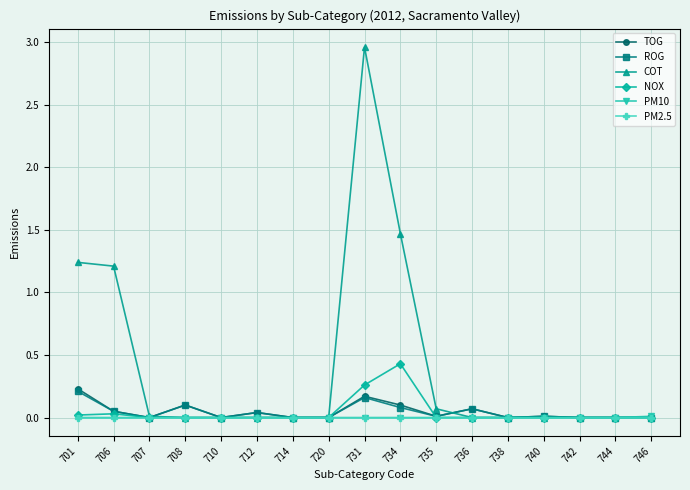

The value of TOG at 731 is 0.3. True or false?

False